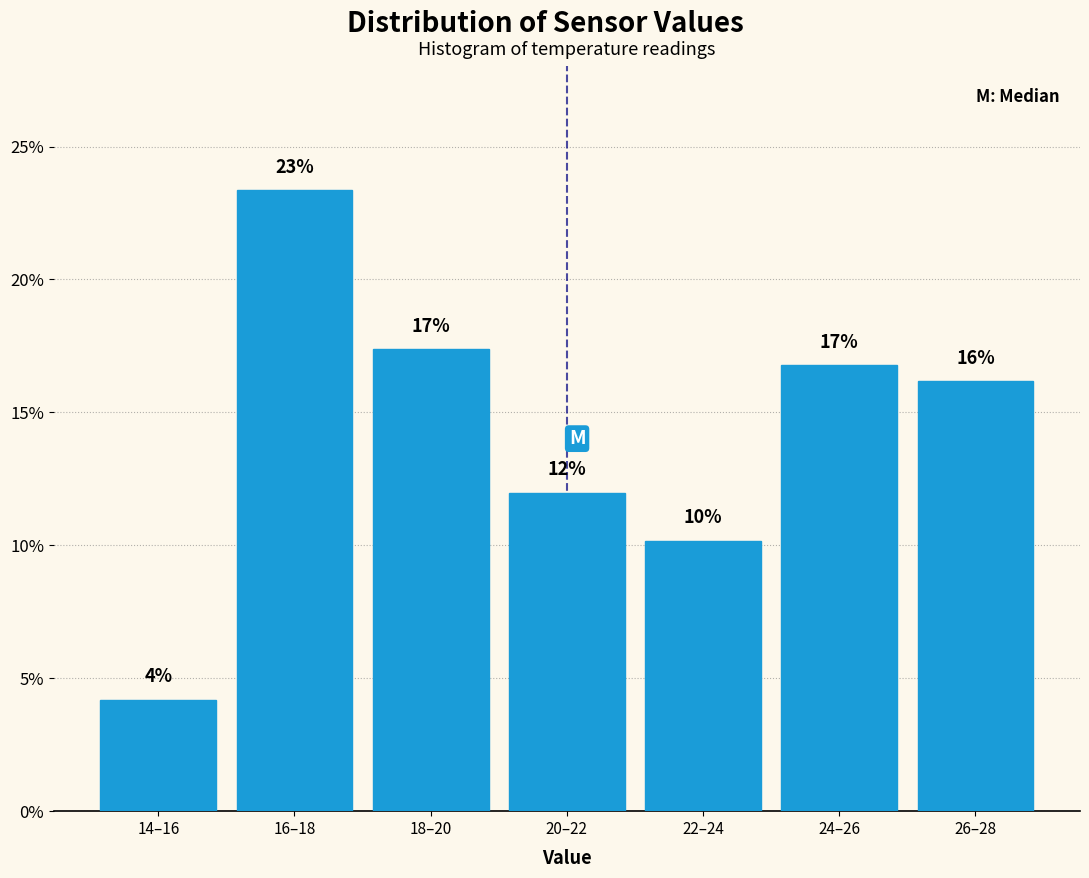

Are the bars horizontal?

No